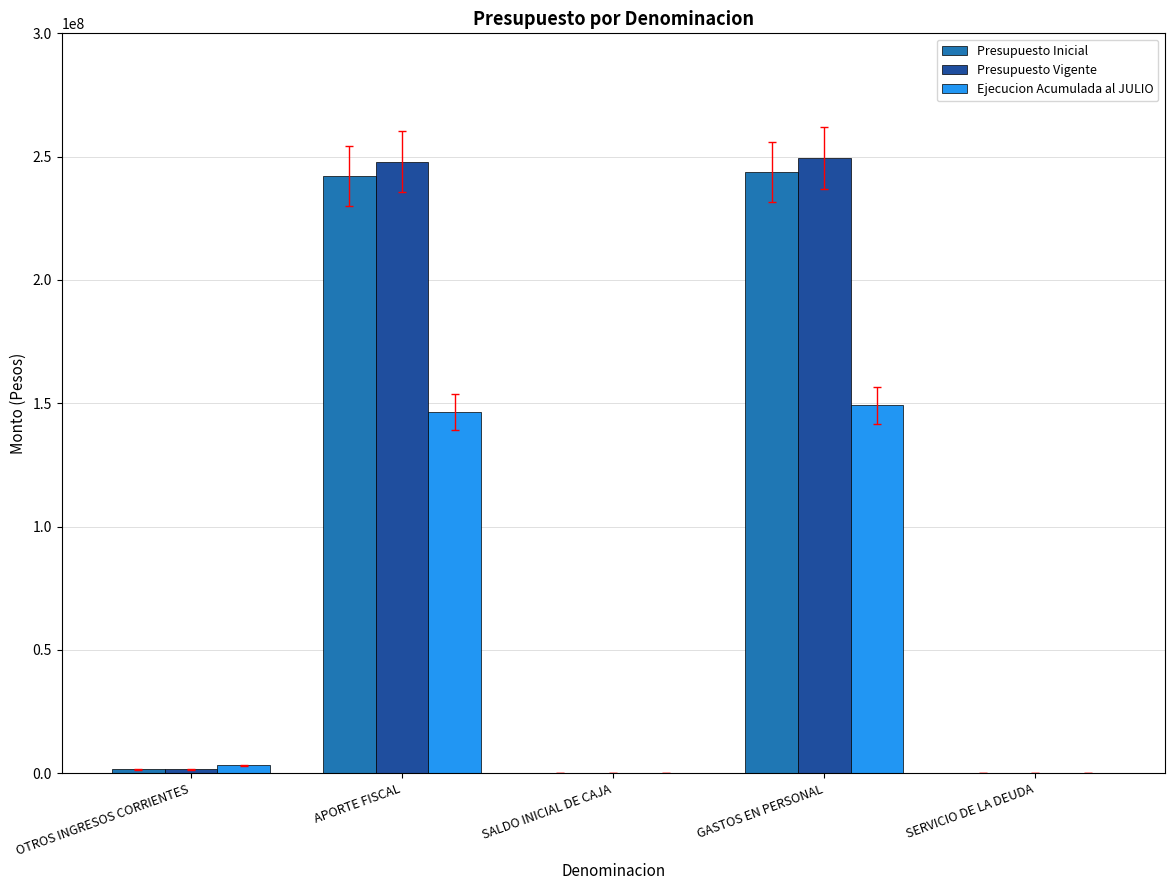

Does the chart contain stacked bars?

No